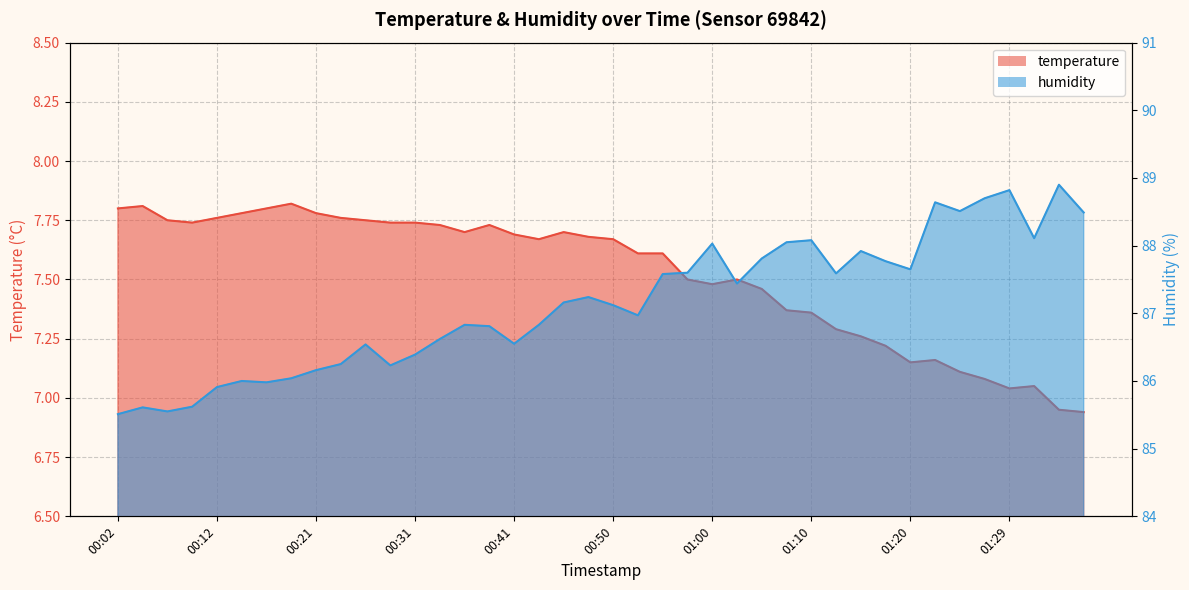

What is the spread (max minus min) of values at 01:07?

80.7